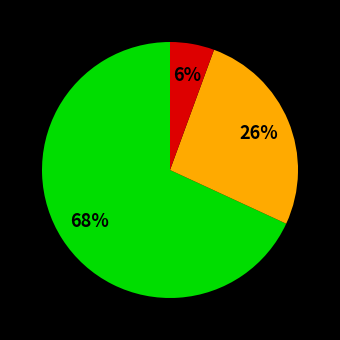

To the nearest percent, what is the average slice percentage?

33%